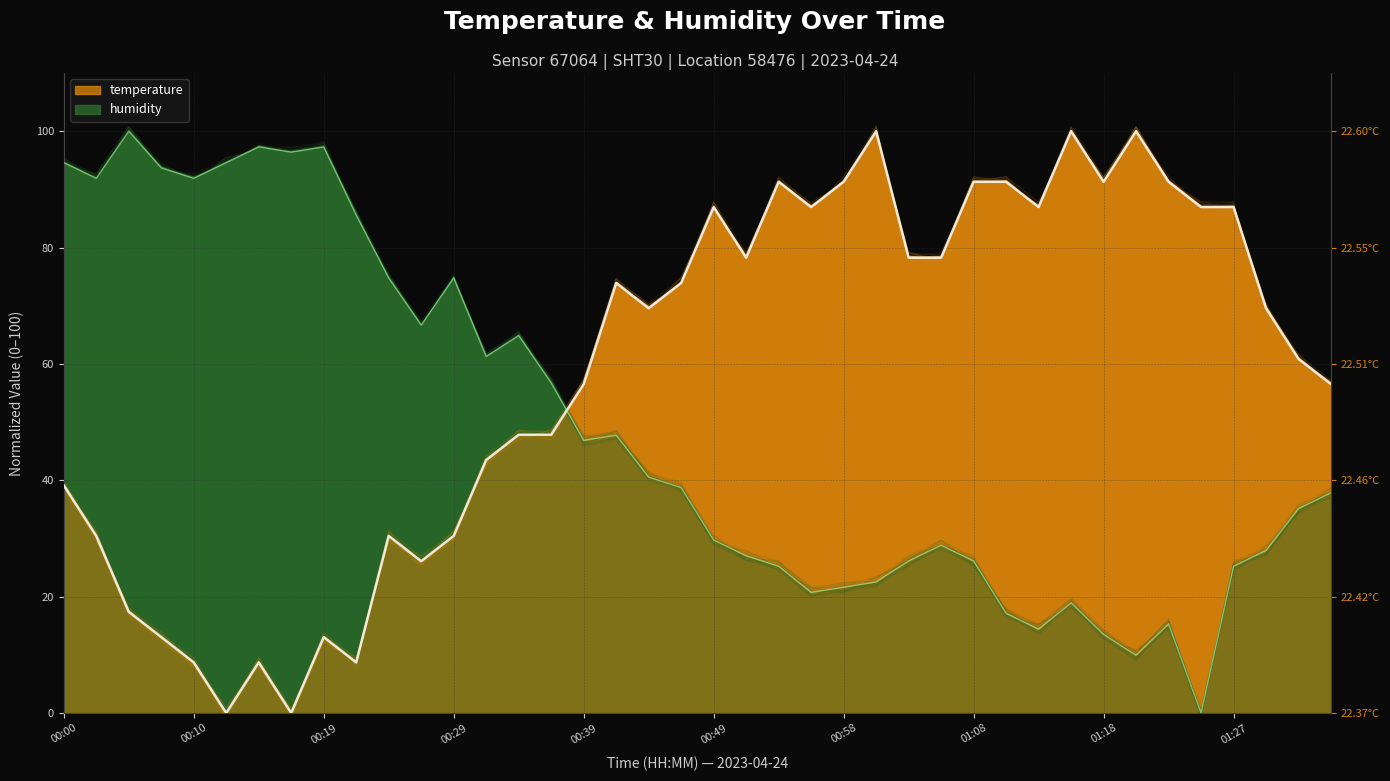

Which series has the largest range (max minus min)?

temperature